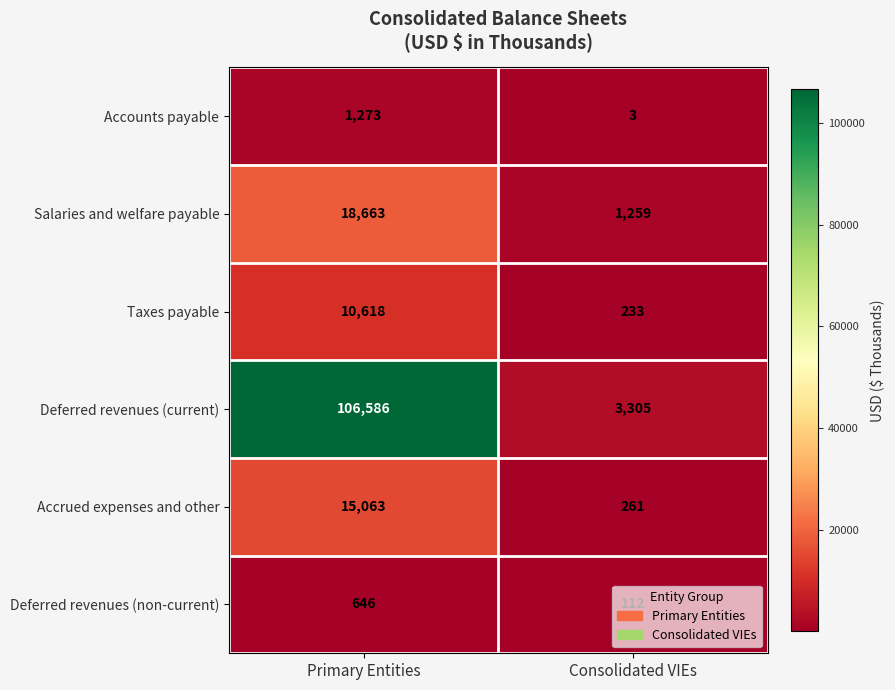

At which category is the sum across all series the highest?

Primary Entities